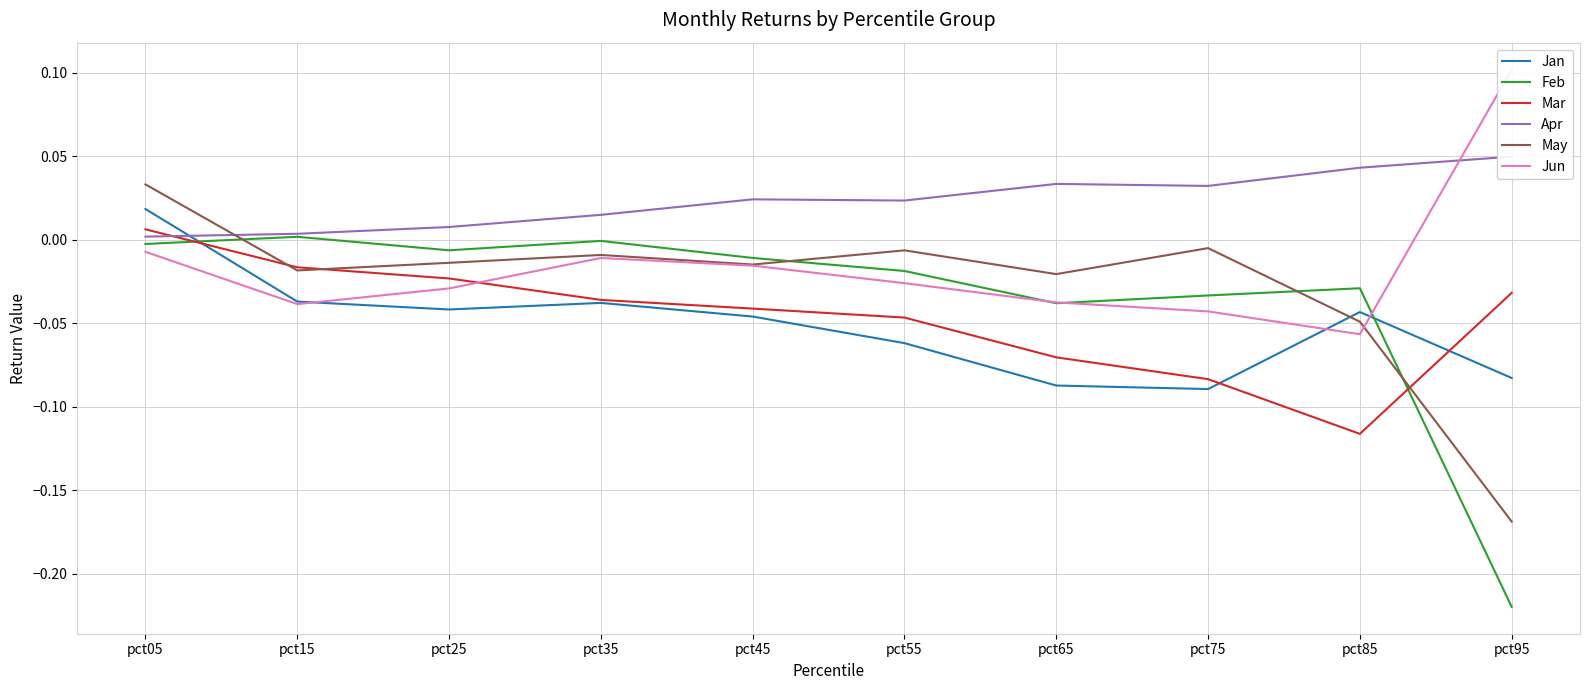

Rank the series at pct15 from highest to lowest value.

Apr, Feb, Mar, May, Jan, Jun